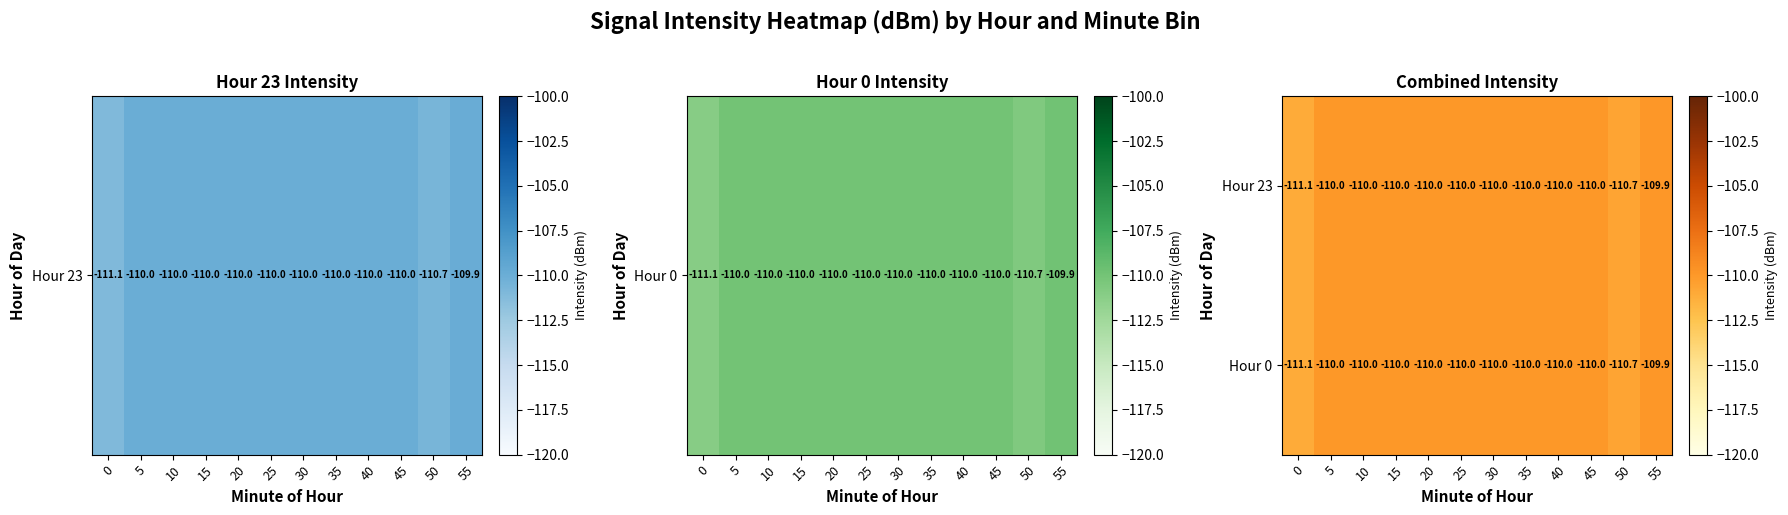

At which category is the sum across all series the highest?

55